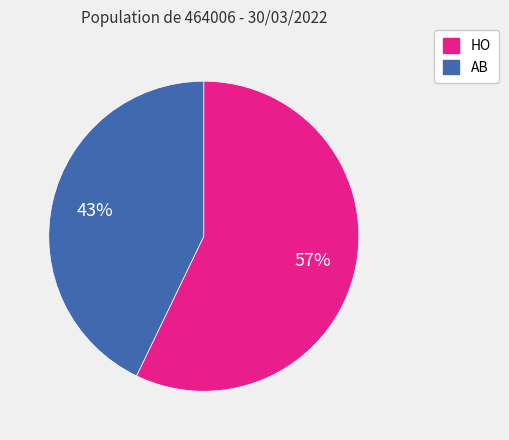

Between HO and AB, which is larger?

HO